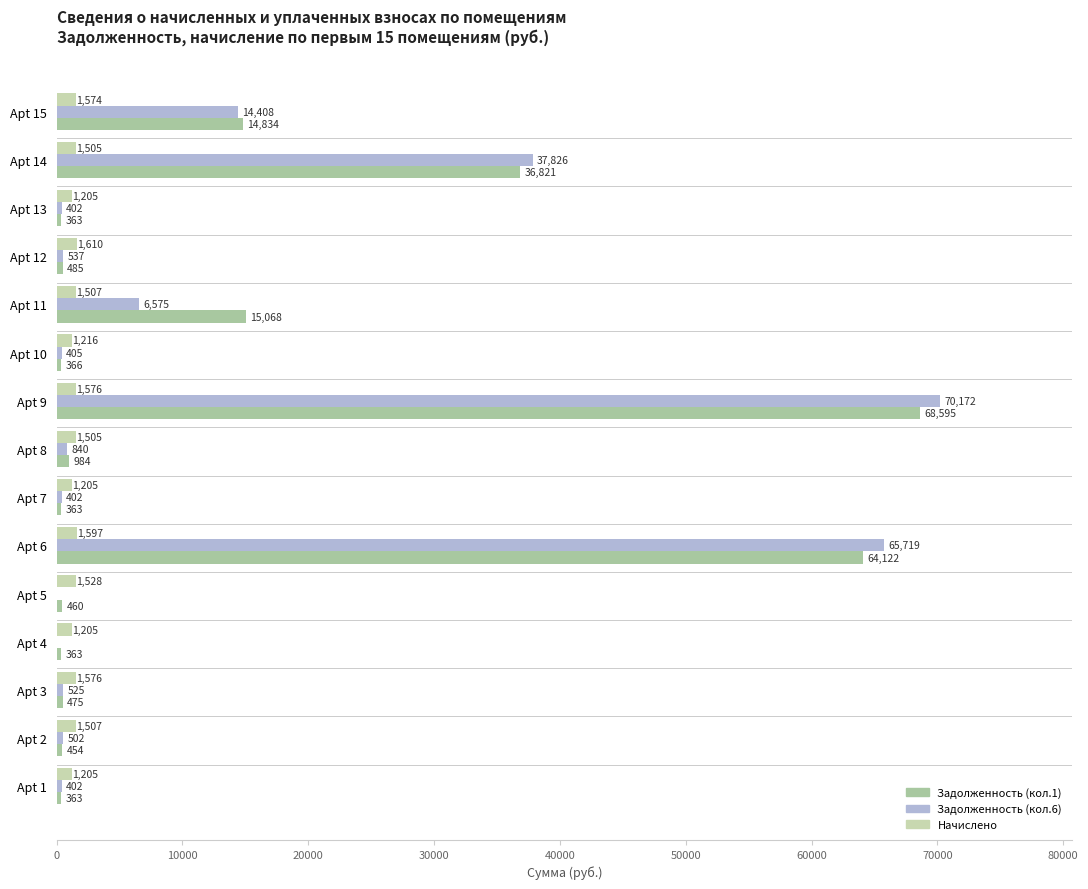

What is the greatest value displayed?

70171.8